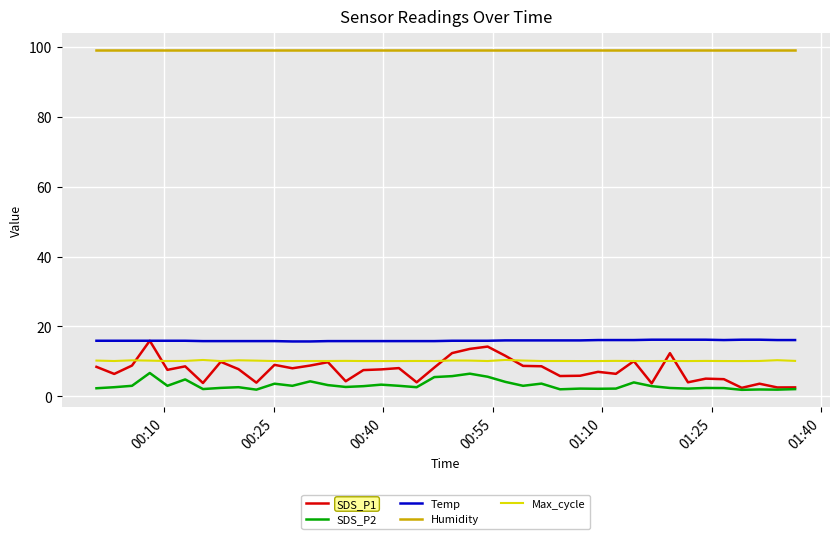

What is the greatest value displayed?

99.1